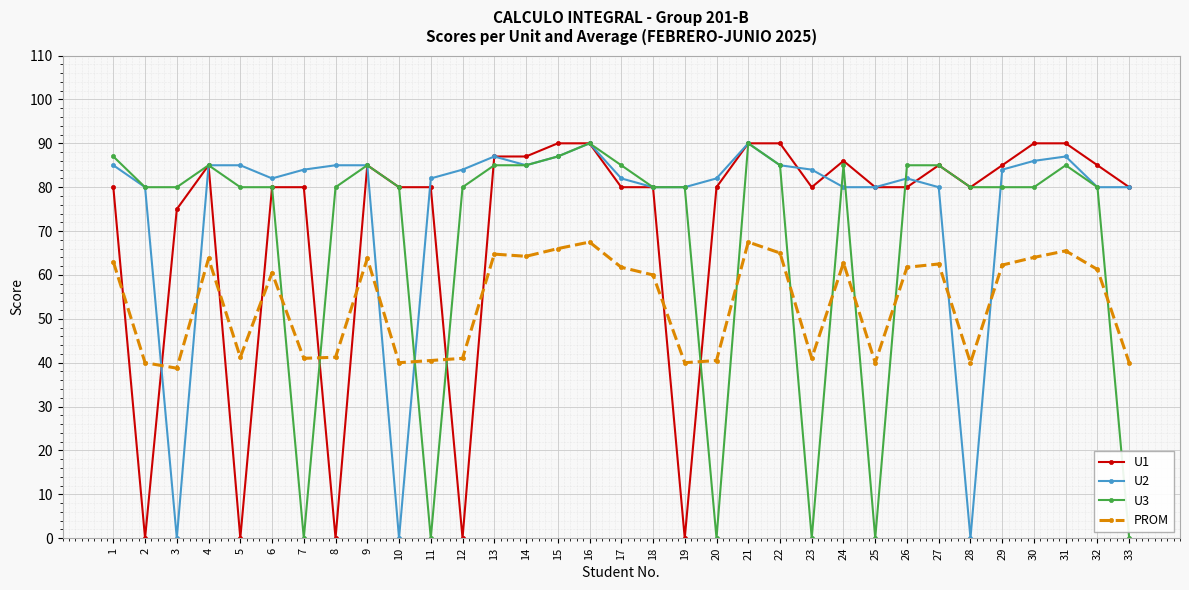

Which series ends up on top after the final intersection of U2 and PROM?

U2